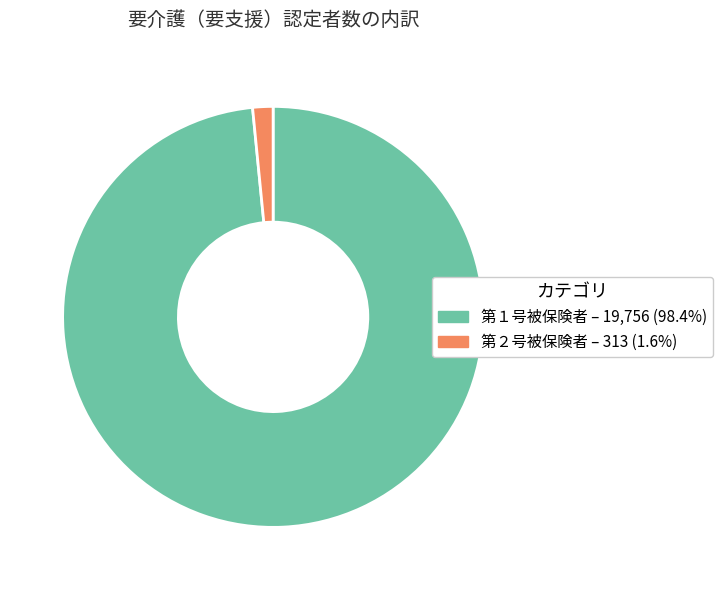

What is the ratio of the value at 第１号被保険者 to the value at 第２号被保険者?

63.1